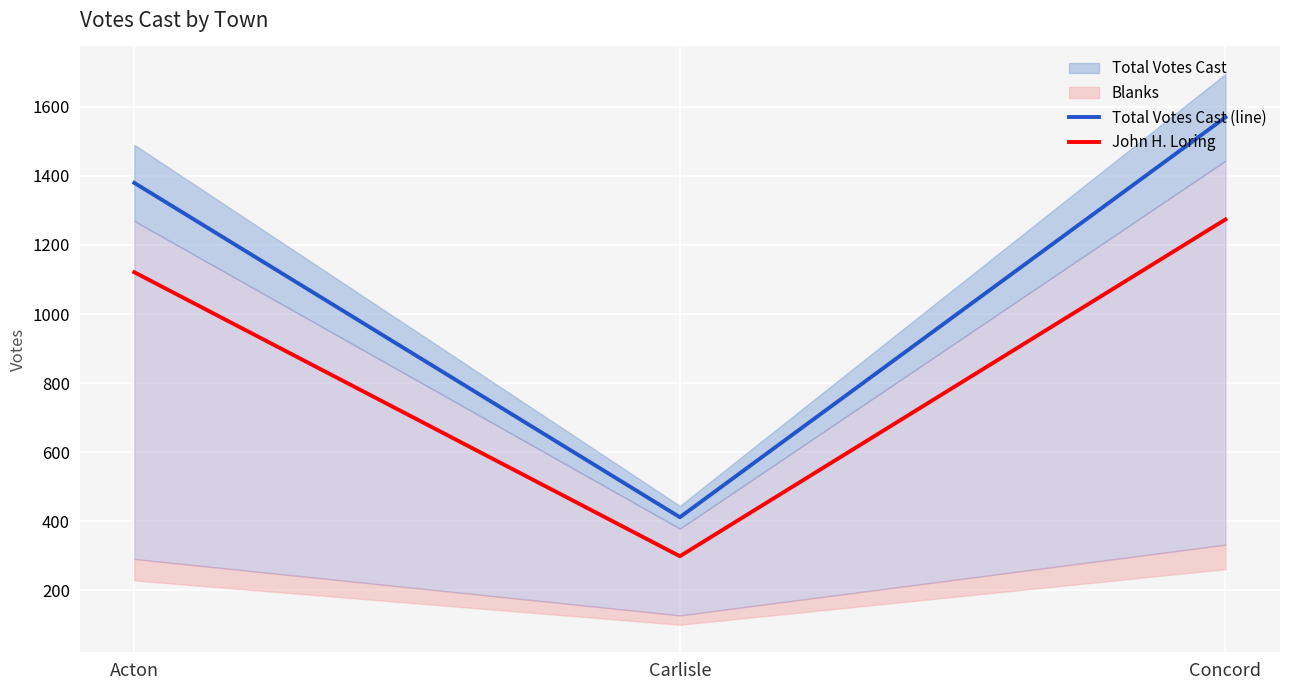

How many data points does each series have?

3